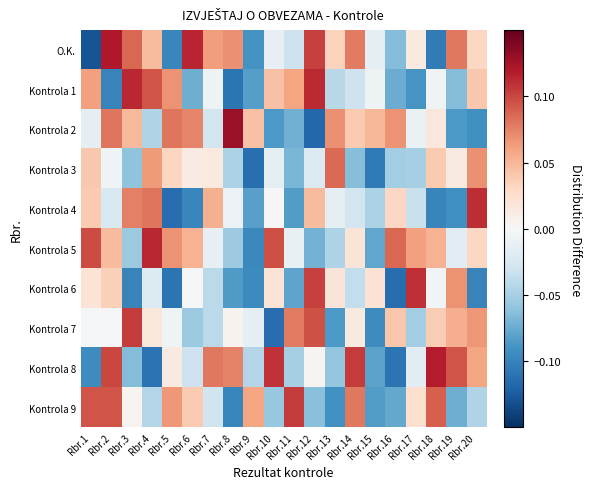

Between Rbr.19 and Rbr.10, which is larger?

Rbr.19